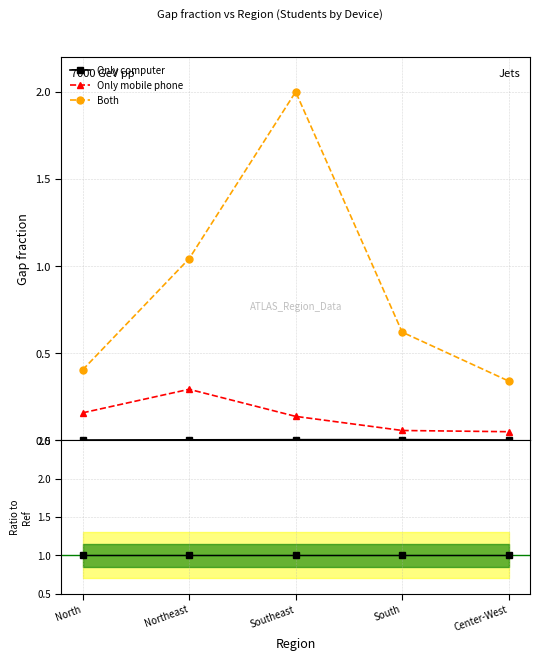

List the series in order of their peak value, lowest first.

Only computer, Only mobile phone, Both